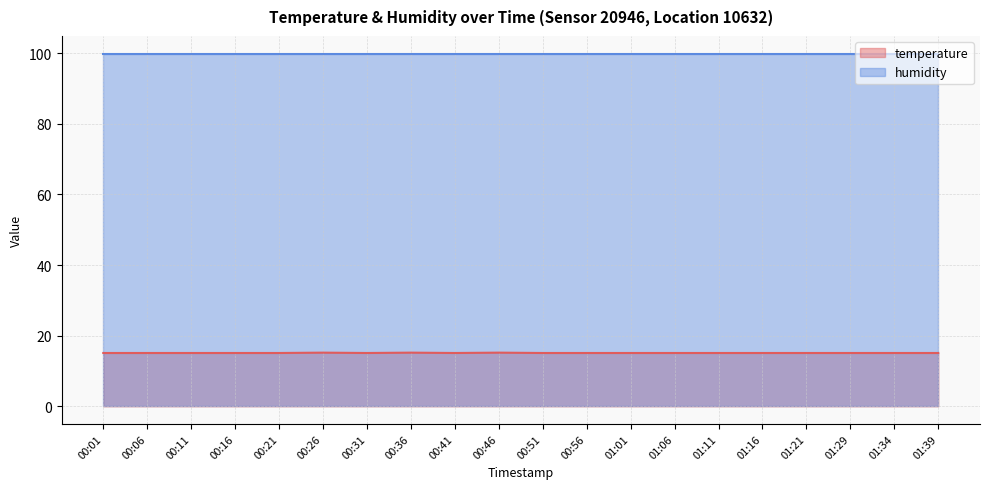

What position from the right is 00:36?

13